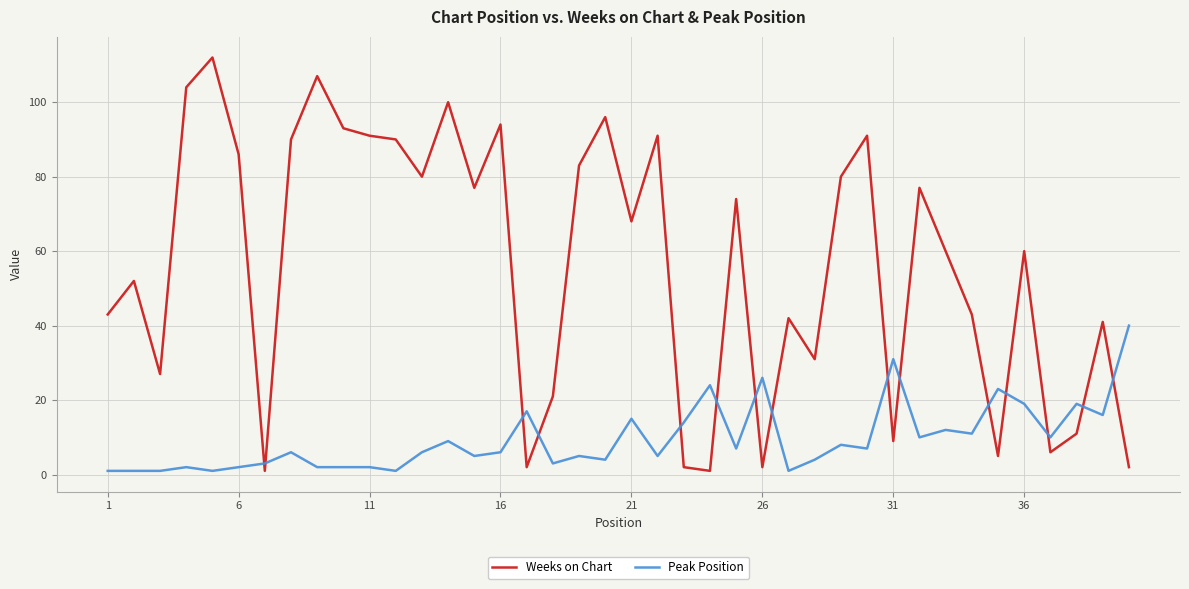

What is the sum of all Peak Position values?

381